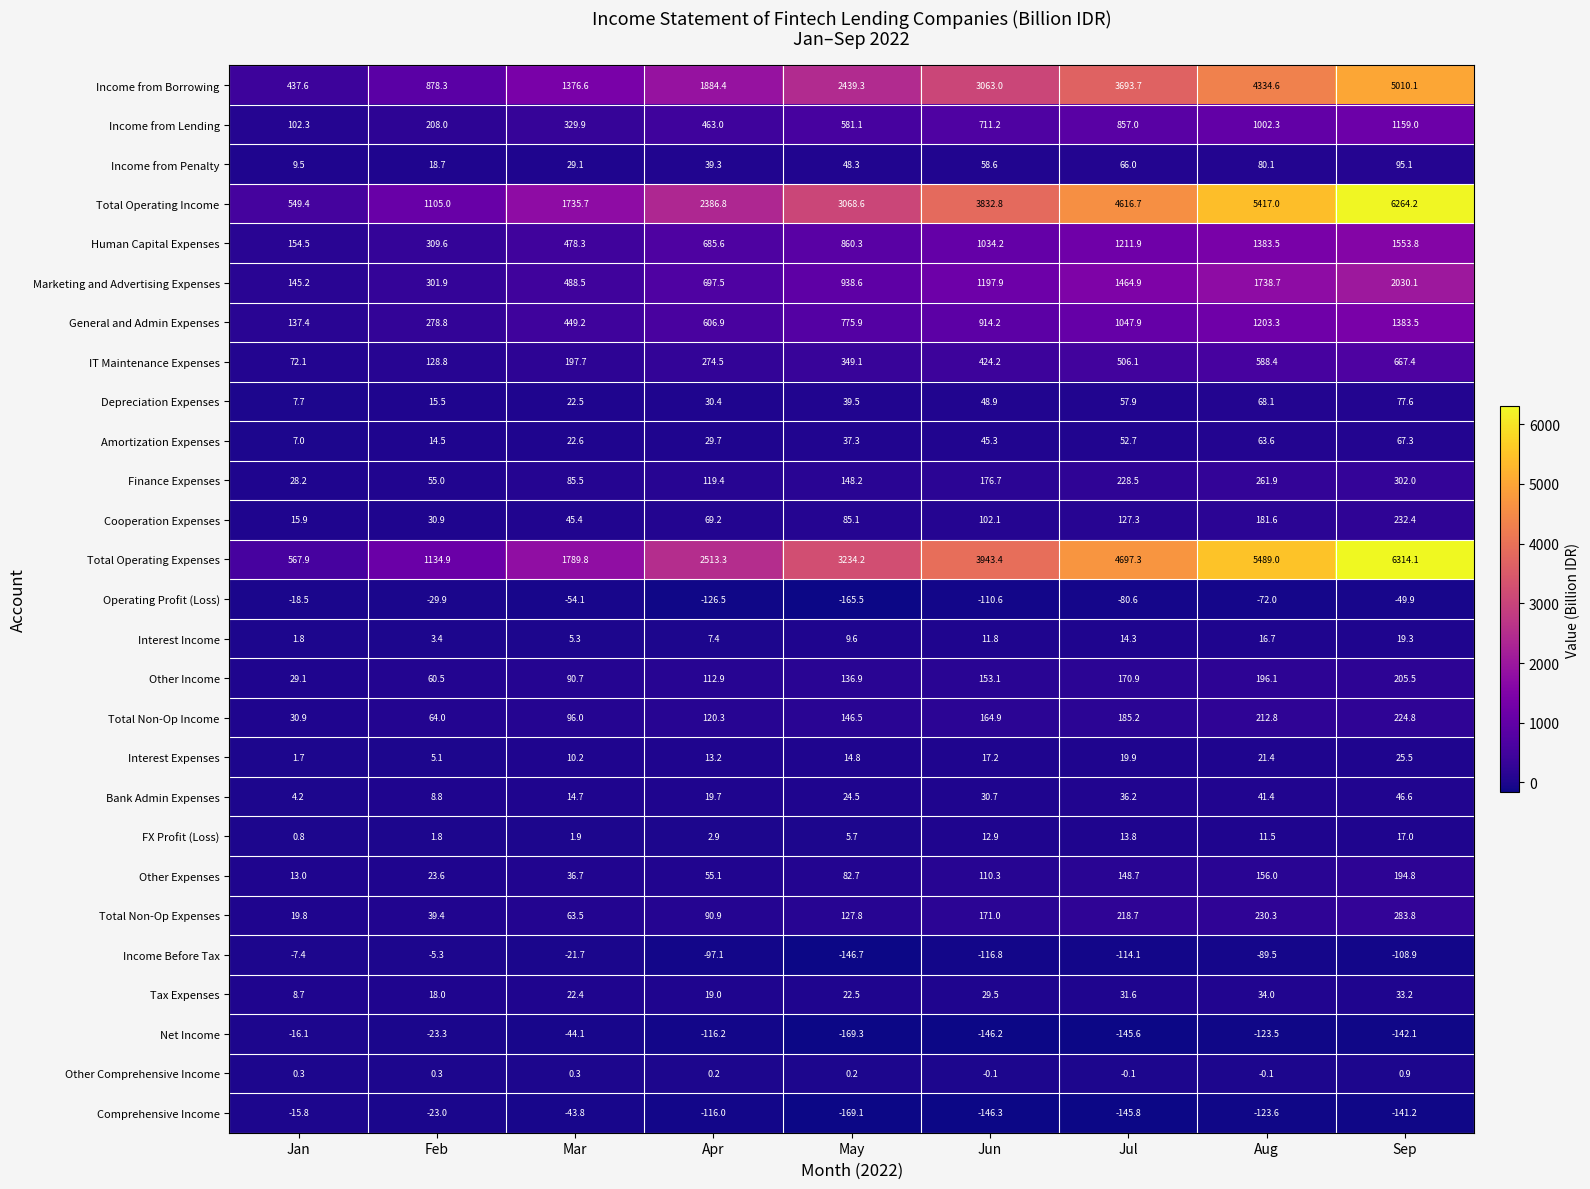

Between Mar and Jun, which series saw the biggest shift?

Total Operating Expenses